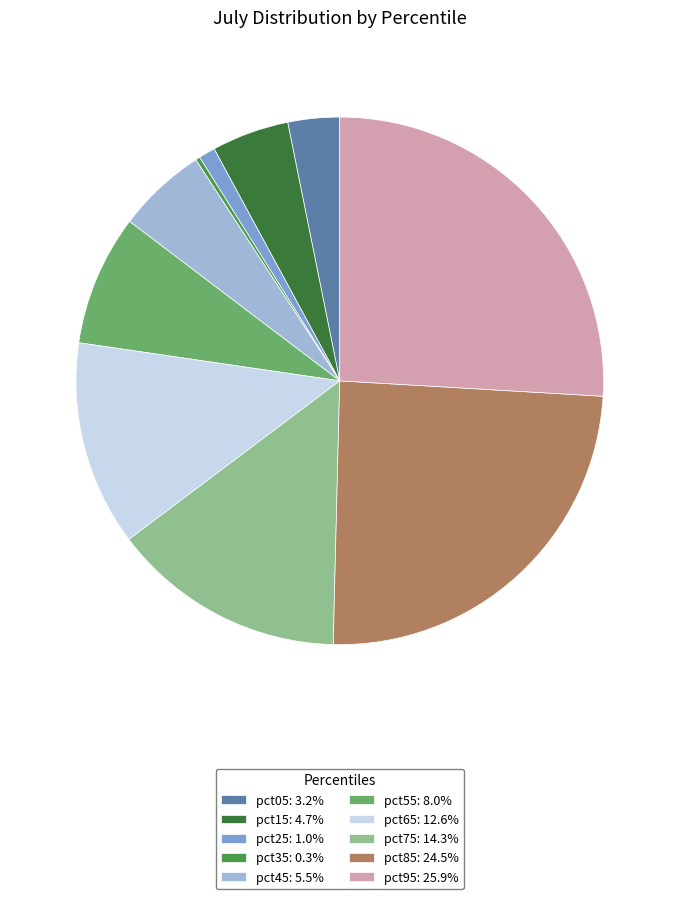

Rank the categories by value from lowest to highest.

pct35, pct25, pct05, pct15, pct45, pct55, pct65, pct75, pct85, pct95